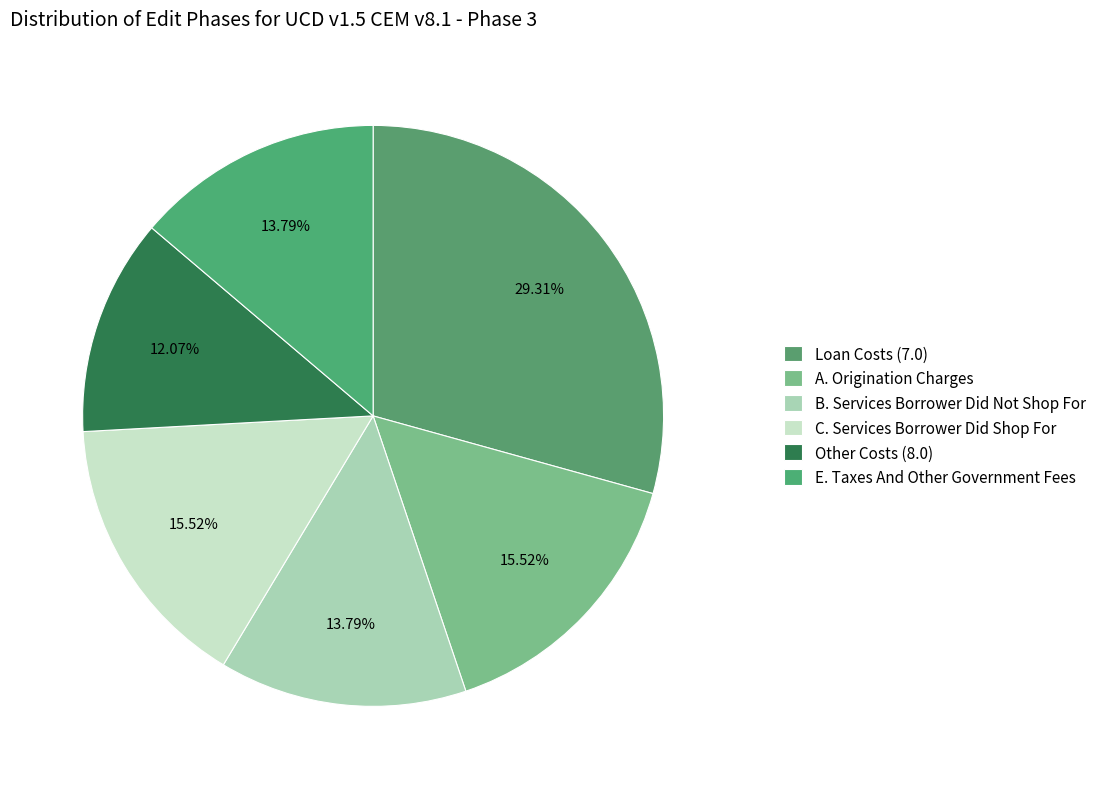

Does E. Taxes And Other Government Fees represent more than half of the total?

No